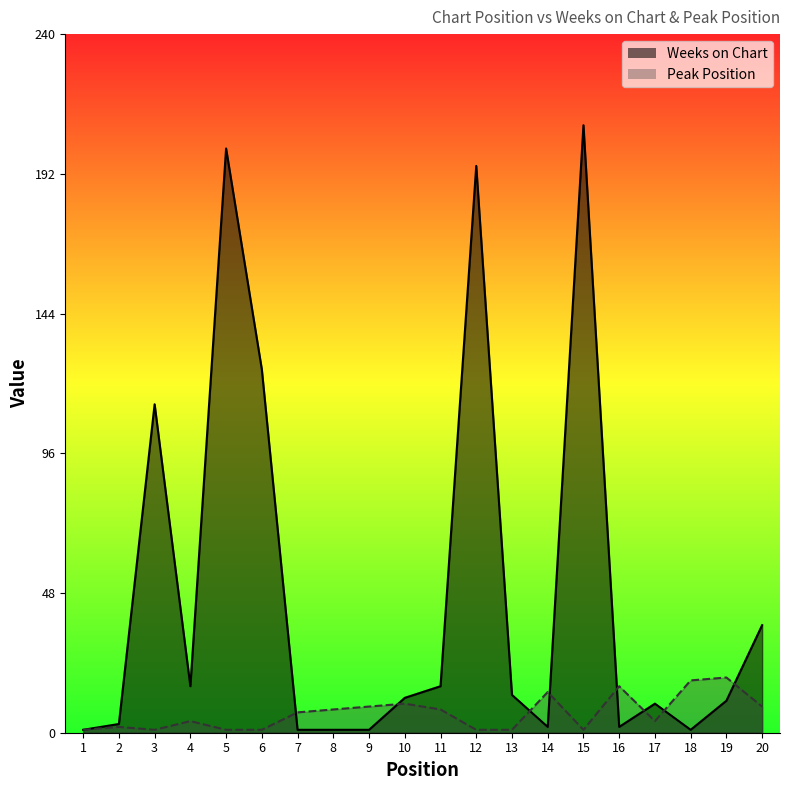

At which category is the sum across all series the highest?

15